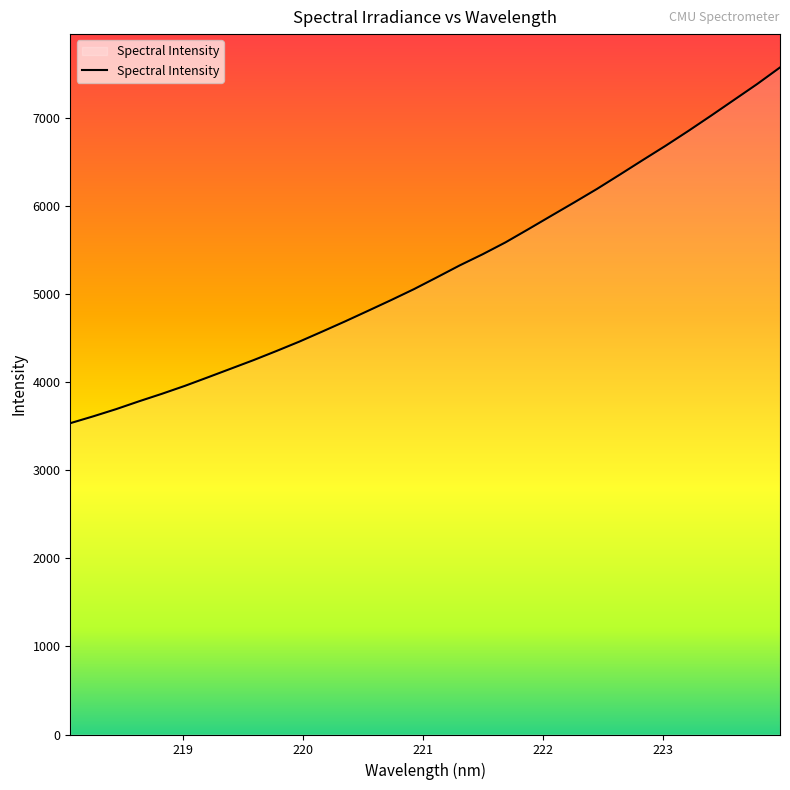

What is the smallest value displayed?

3532.9